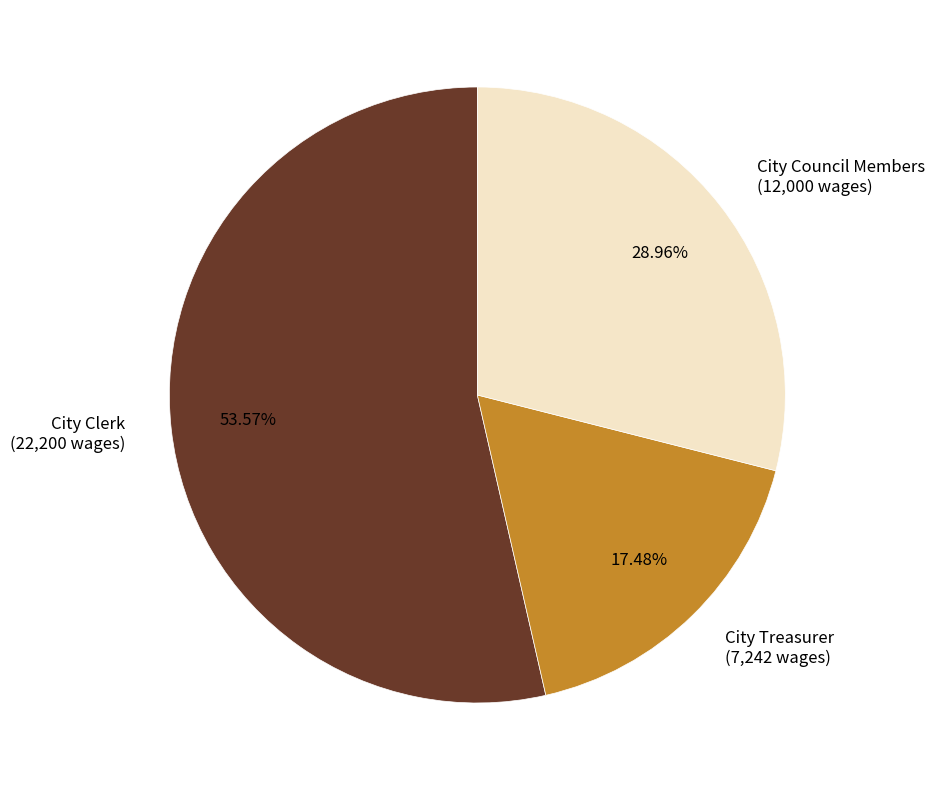

Which slice is the smallest?

City Treasurer (7,242 wages)